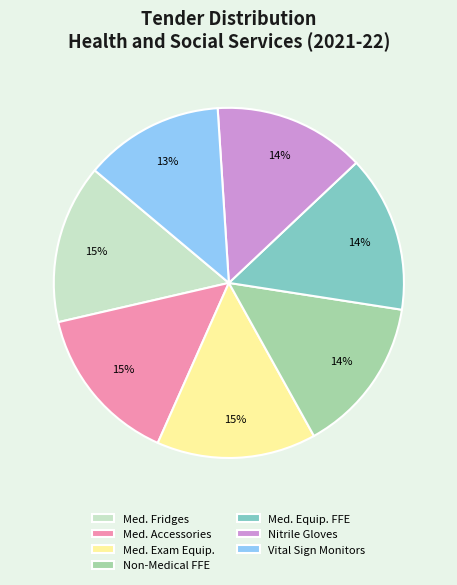

The Med. Exam Equip. slice represents 15% of the pie. True or false?

True